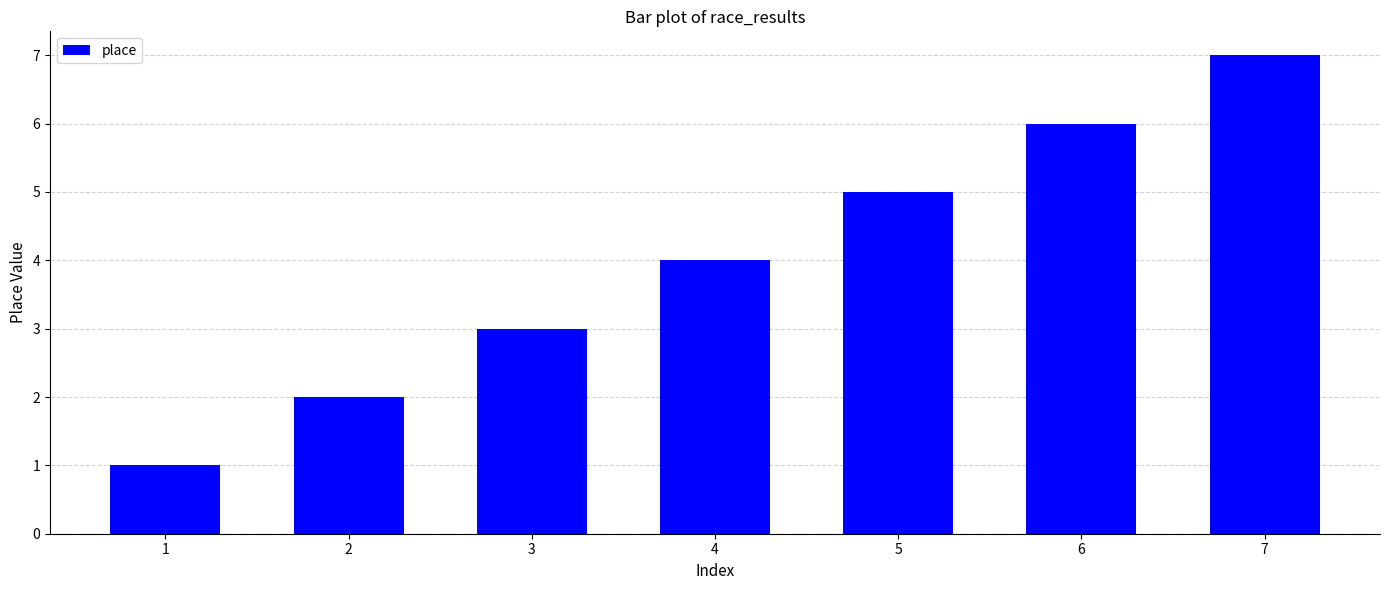

What is the minimum value shown in the chart?

1